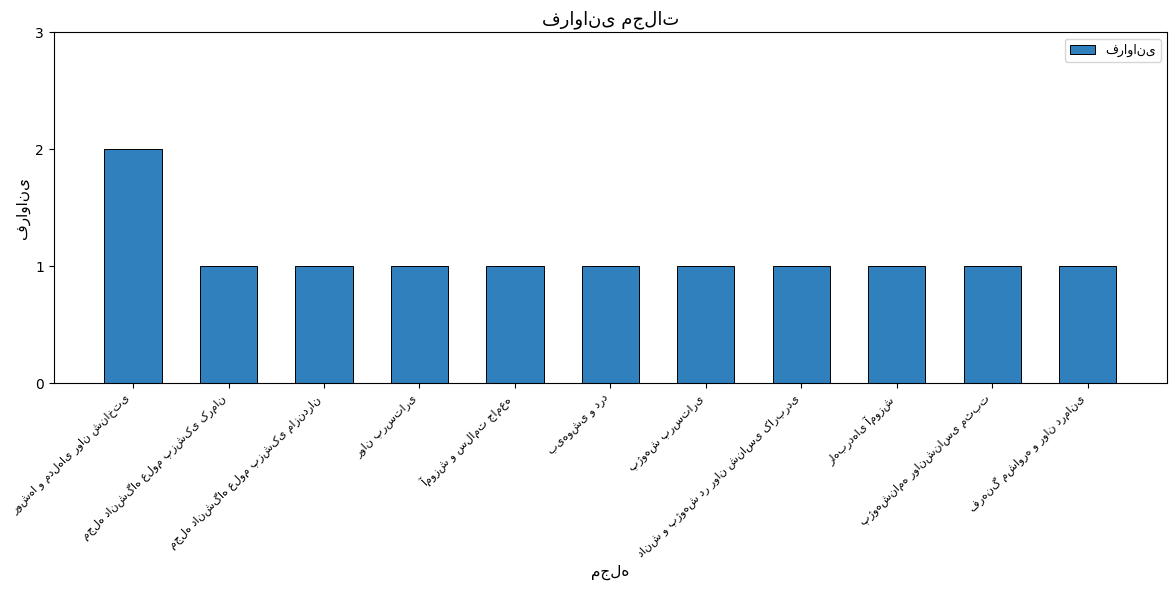

Are the bars horizontal?

No